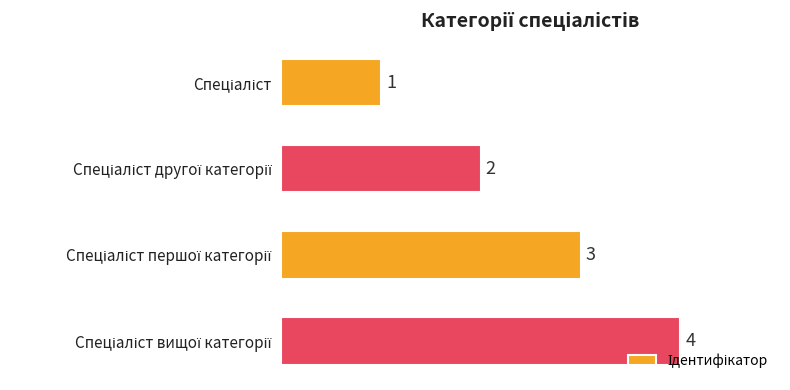

What is the maximum value shown in the chart?

4